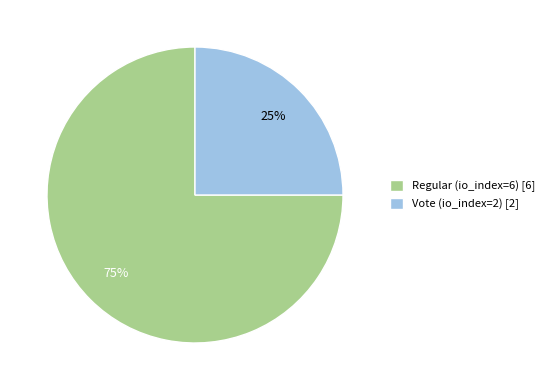

Do Vote (io_index=2) and Regular (io_index=6) together represent more than half of the pie?

Yes